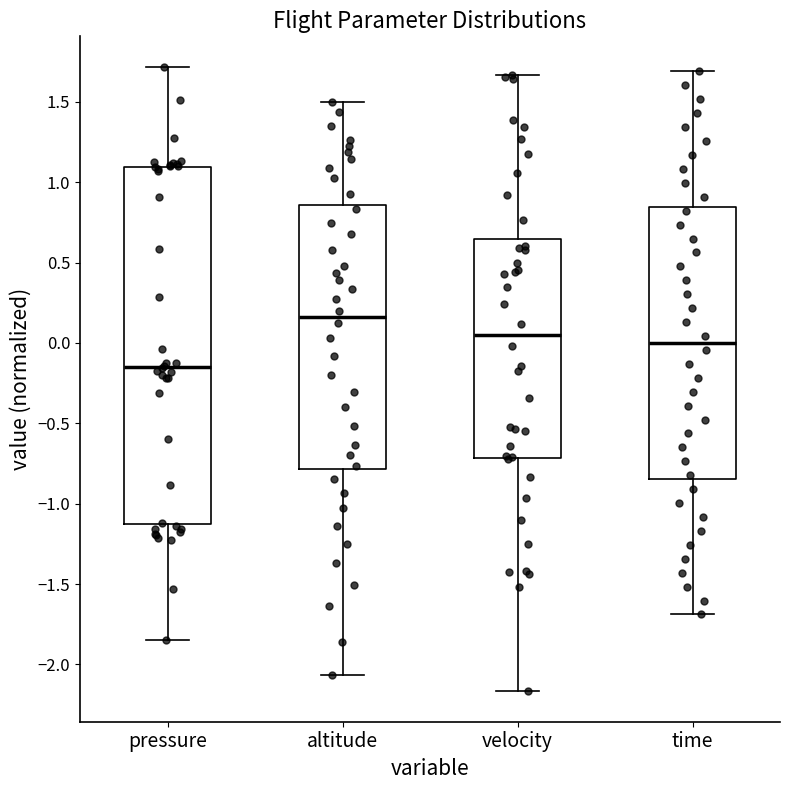

Reading left to right, read every box against the y-axis: the position of its median line, the range the box covers, and the ends of its whiskers. The values are not printed on the chart, so give them approximately, as read against the axis.

pressure: median -0.15, box -1.15 to 1.10, whiskers -1.85 to 1.70
altitude: median 0.15, box -0.80 to 0.85, whiskers -2.05 to 1.50
velocity: median 0.05, box -0.70 to 0.65, whiskers -2.15 to 1.65
time: median 0.00, box -0.85 to 0.85, whiskers -1.70 to 1.70